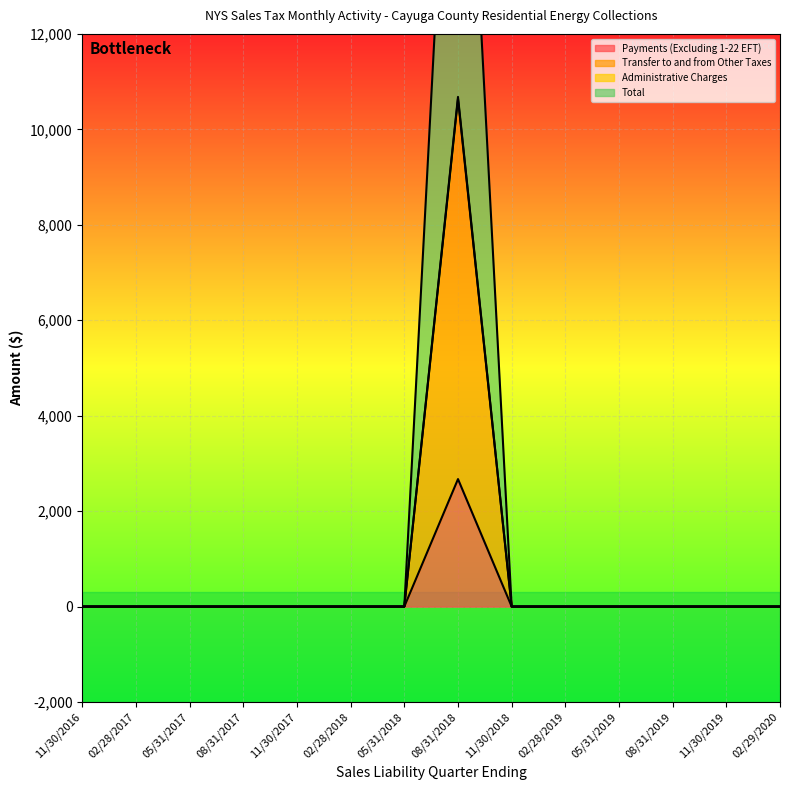

At which label is Payments (Excluding 1-22 EFT) closest to 1335?

11/30/2016